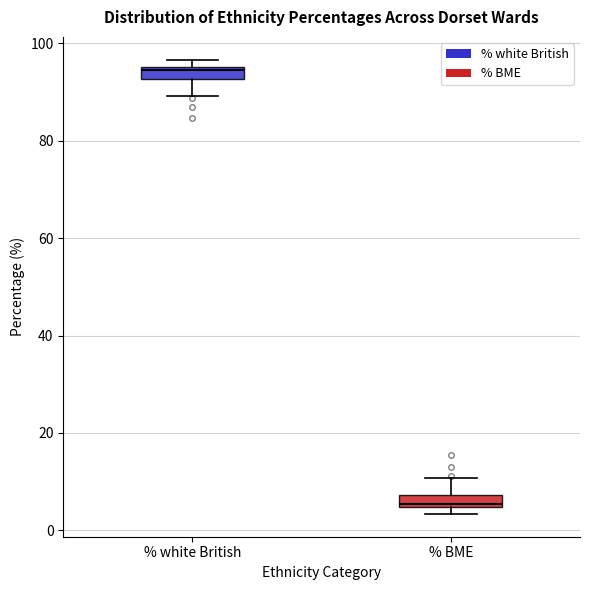

Where is the upper edge of the box for % BME on the y-axis? The values are not printed on the chart, so give them approximately, as read against the axis.

8